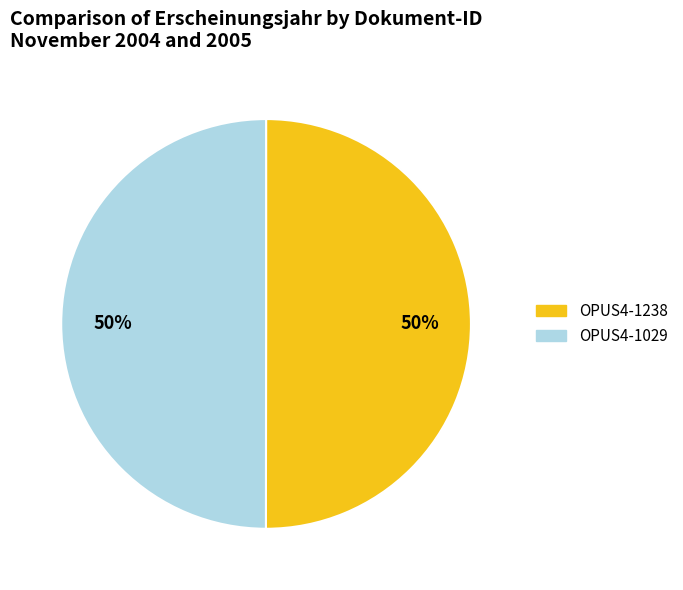

Is the sum of OPUS4-1238 and OPUS4-1029 greater than half?

Yes